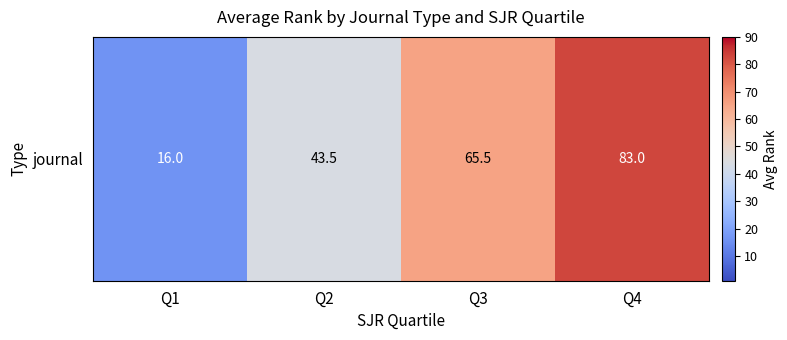

Approximately how many times larger is the value at Q3 compared to Q2?

1.5